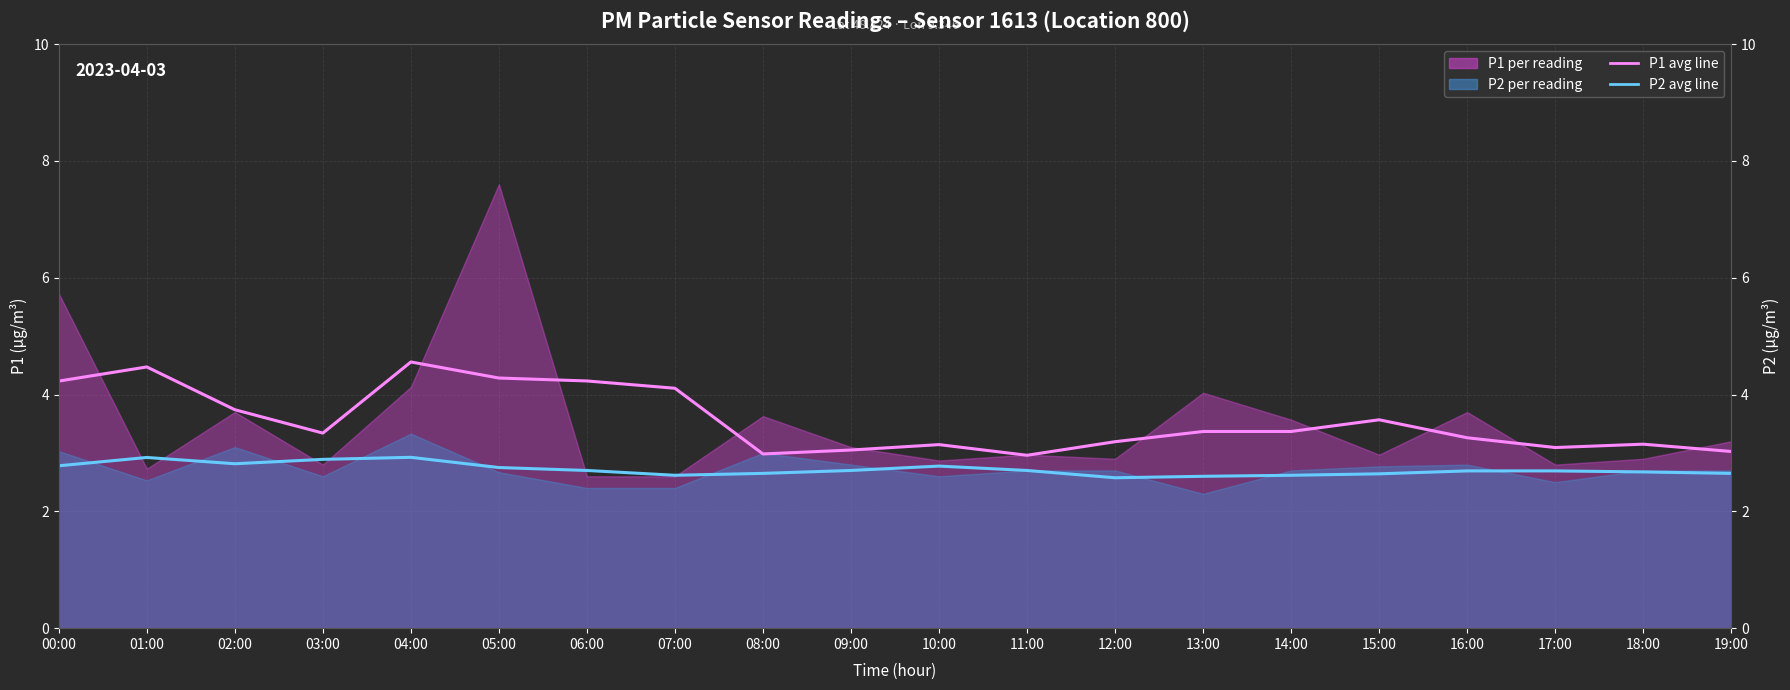

What is the average value of the P2 hourly avg series?

2.7